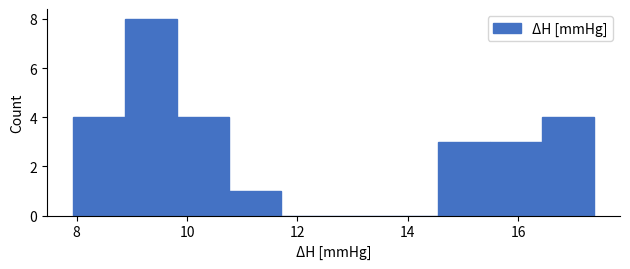

What is the height of the bar covering 10.8 to 11.8 on the x-axis? Neither the bar edges nor the heights are printed on the chart, so give them approximately, as read against the axes.

1